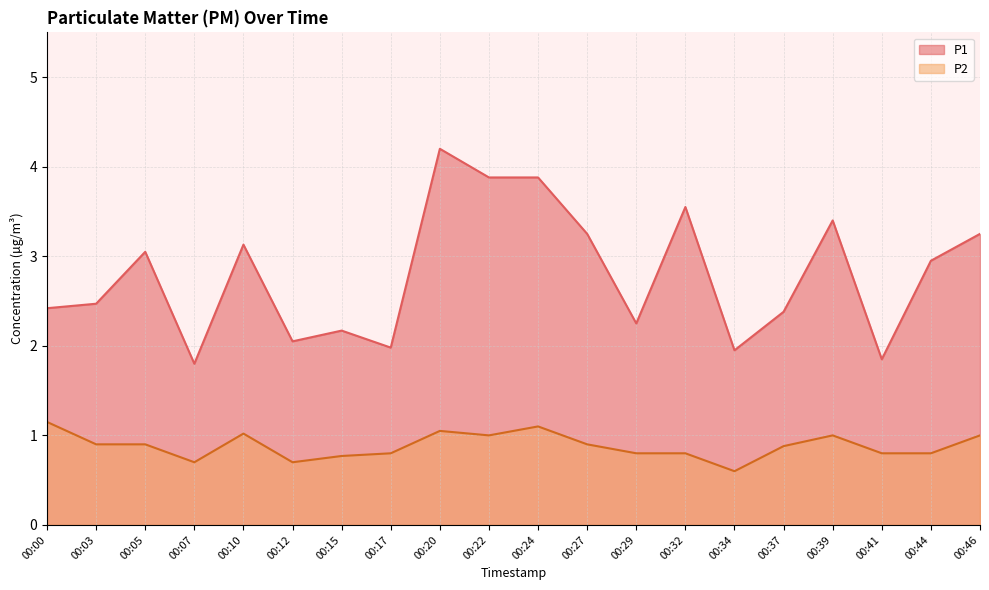

The value of P2 at 00:34 is 0.1. True or false?

False